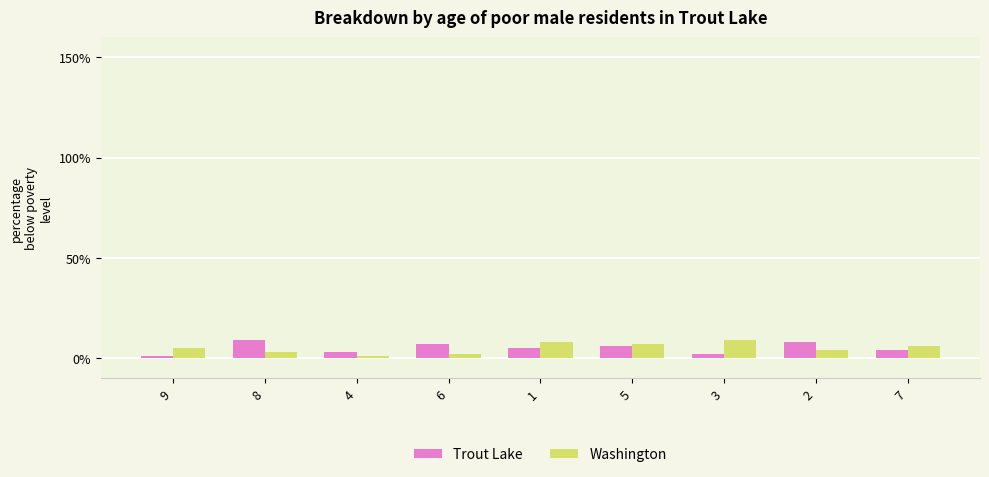

How many bars are there in total?

18